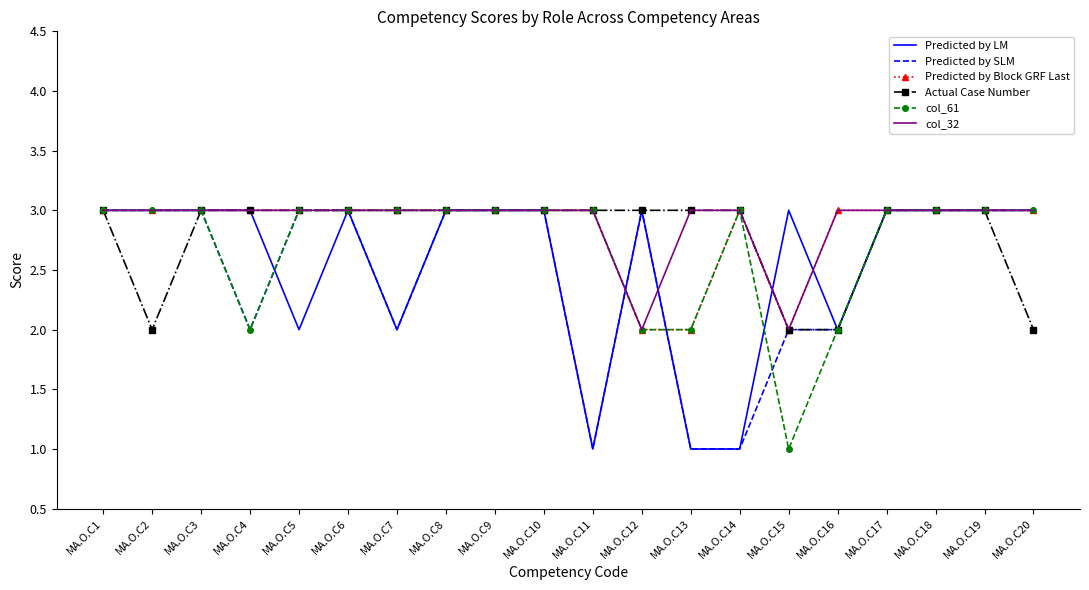

What is the difference between the col_61 values at MA.O.C13 and MA.O.C17?

1